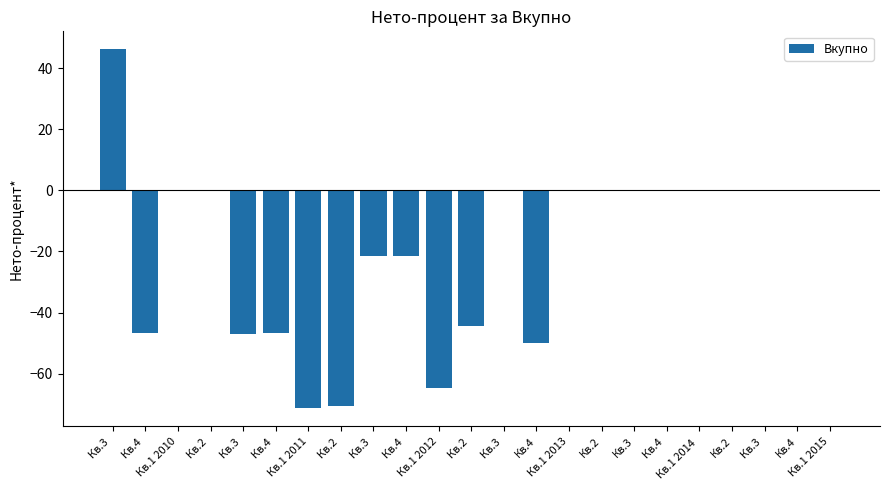

What is the difference between the second highest and second lowest values?

70.5